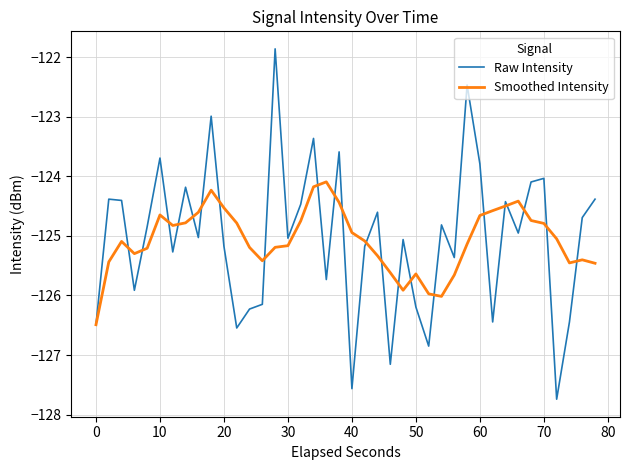

Which series has the largest range (max minus min)?

Raw Intensity